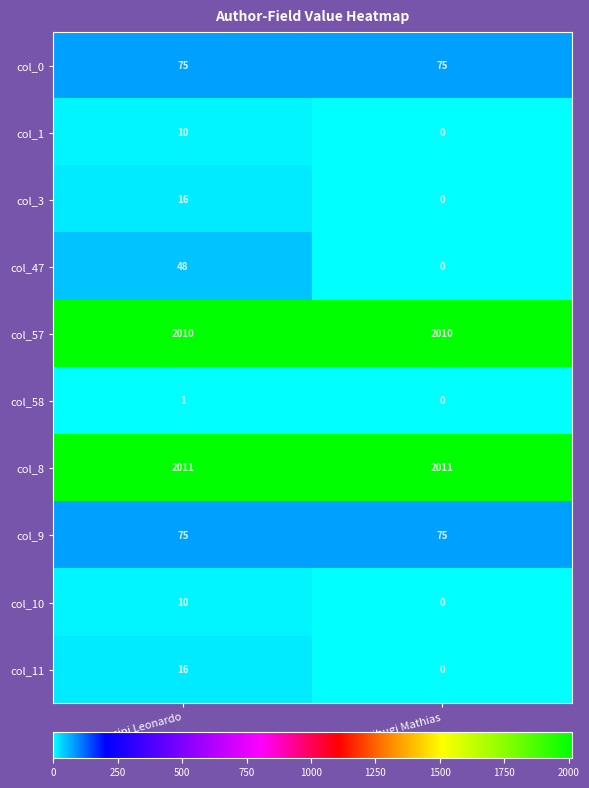

List the labels in order of col_47 value, smallest first.

Koenig-Archibugi Mathias, Baccini Leonardo